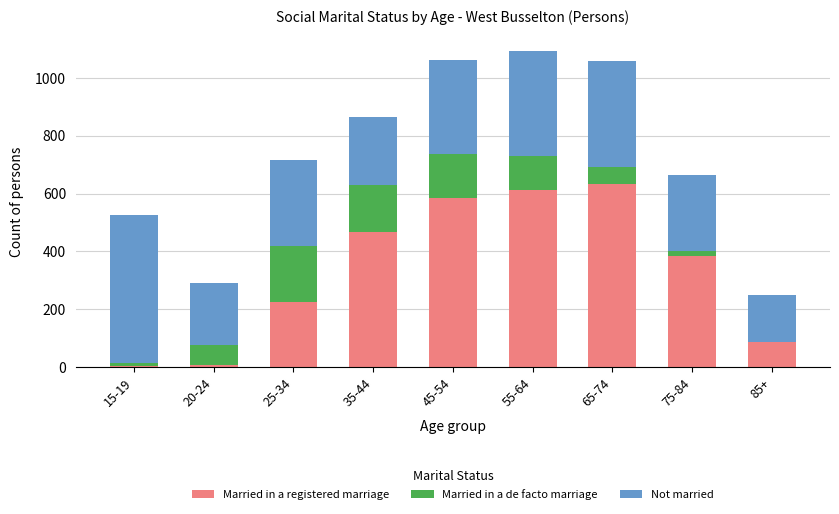

The value of Married in a registered marriage at 35-44 is 251. True or false?

False